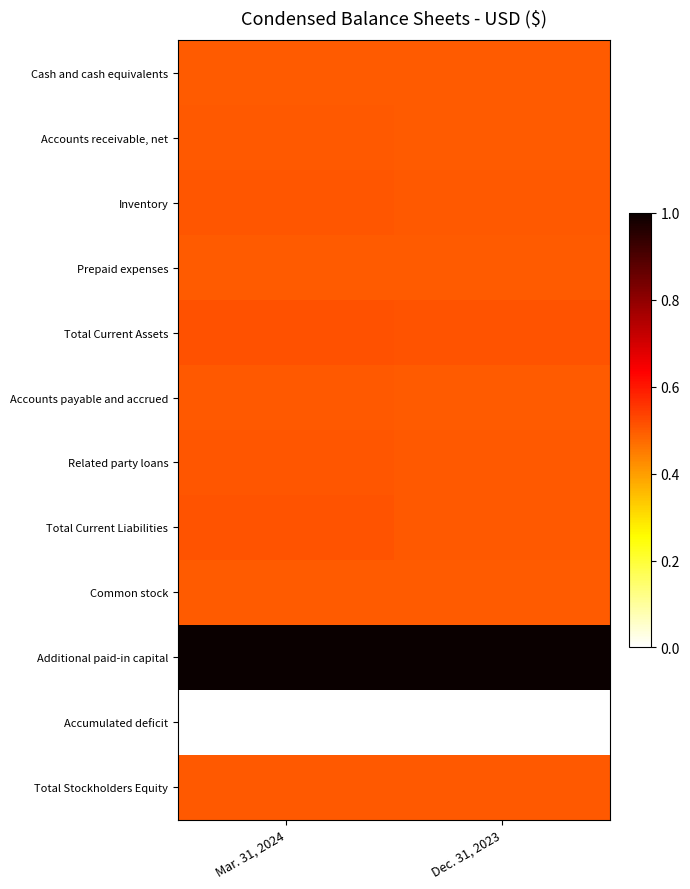

What is the lowest value of the Total Current Liabilities series?

0.5